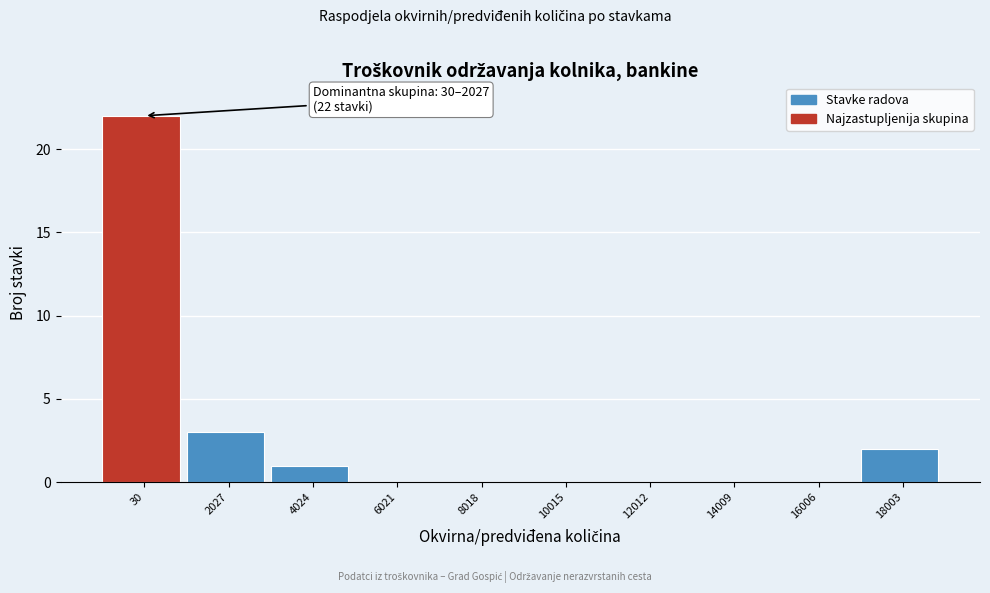

Reading left to right, extract all data points from this chart.

30=22	2027=3	4024=1	6021=0	8018=0	10015=0	12012=0	14009=0	16006=0	18003=2